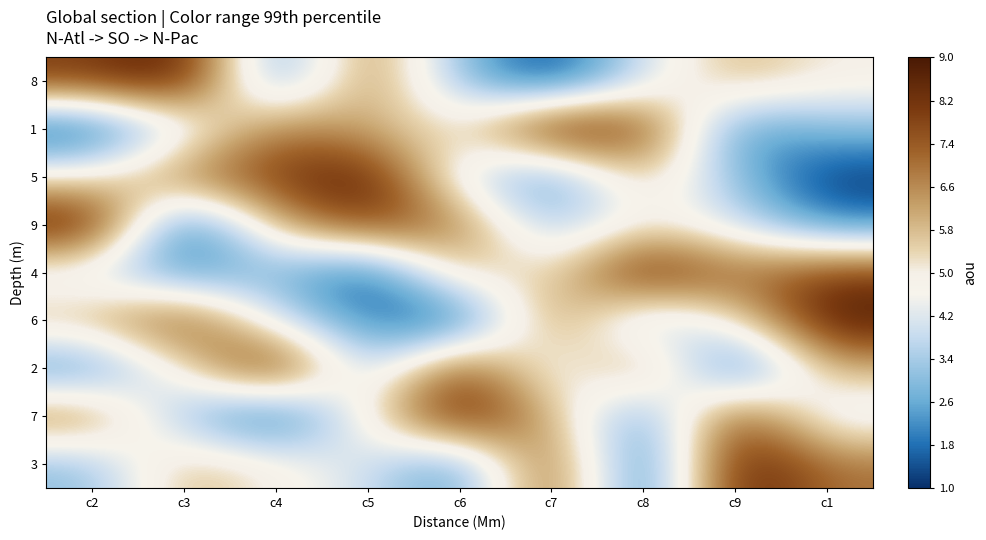

Which category has the lowest value across all series?

c7